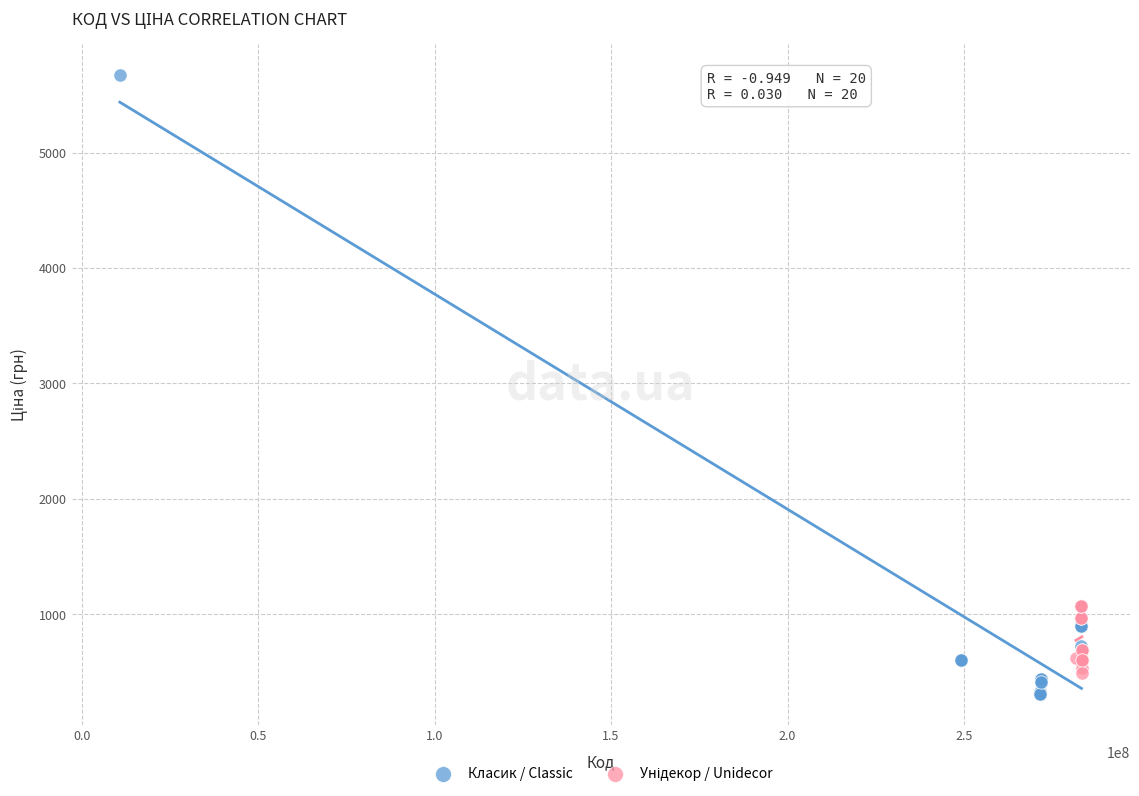

Which series has the widest spread of Y values?

Класик / Classic